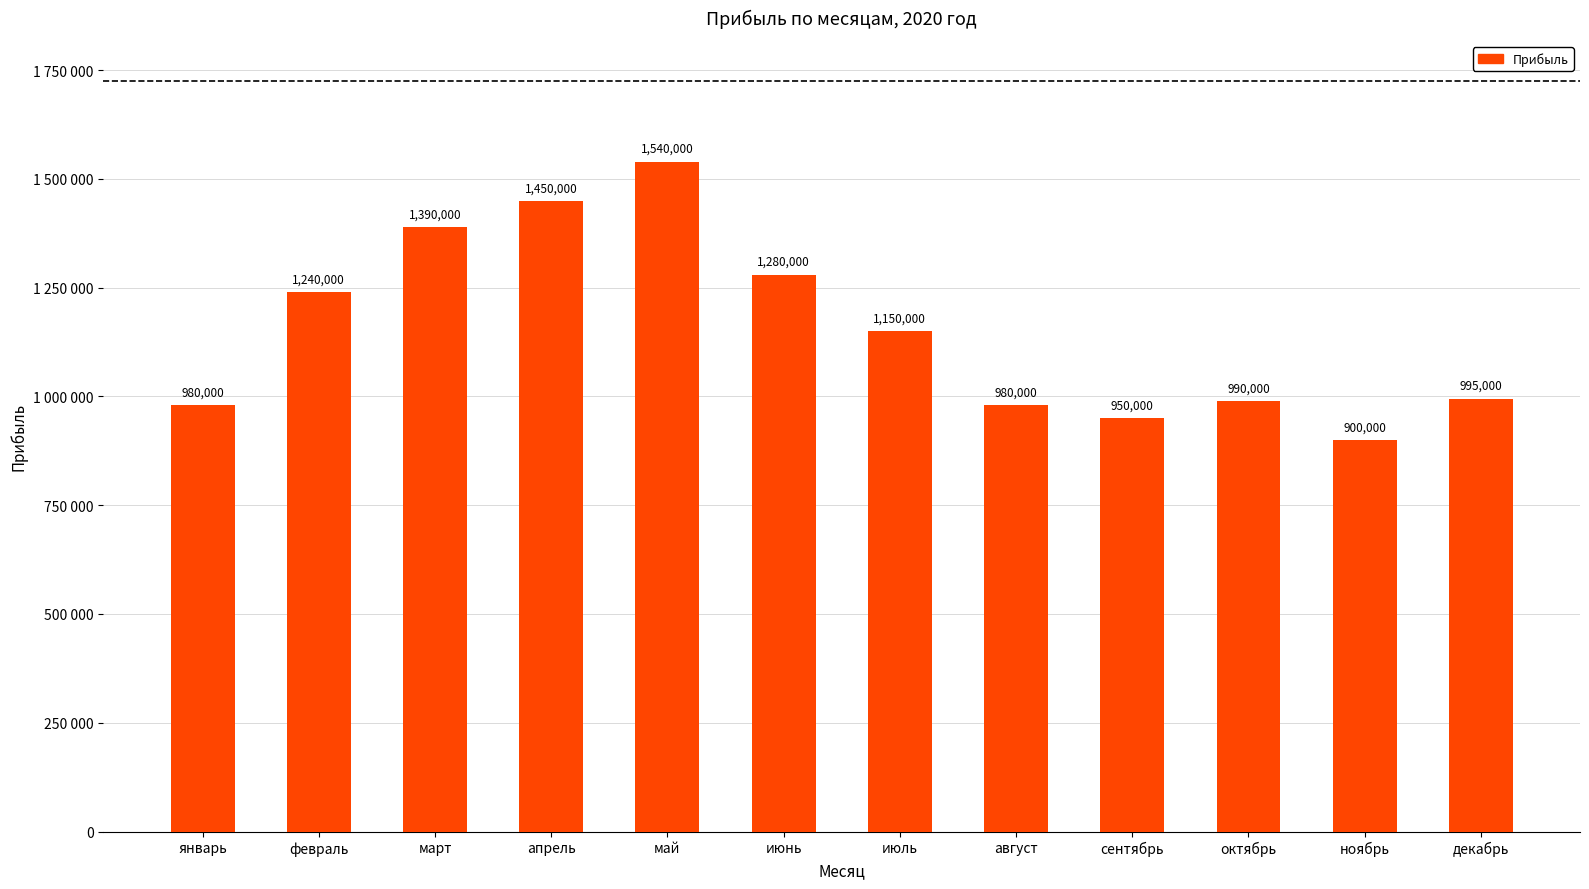

What is the difference between the second highest and second lowest values?

500000